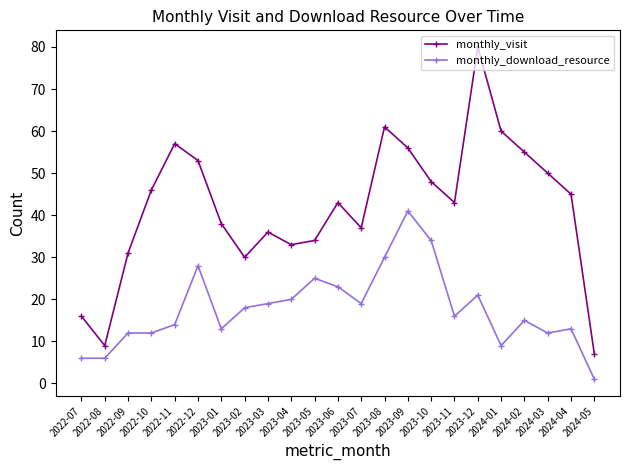

Reading left to right, what are all the values shown in this chart?

monthly_visit: 2022-07=16	2022-08=9	2022-09=31	2022-10=46	2022-11=57	2022-12=53	2023-01=38	2023-02=30	2023-03=36	2023-04=33	2023-05=34	2023-06=43	2023-07=37	2023-08=61	2023-09=56	2023-10=48	2023-11=43	2023-12=80	2024-01=60	2024-02=55	2024-03=50	2024-04=45	2024-05=7
monthly_download_resource: 2022-07=6	2022-08=6	2022-09=12	2022-10=12	2022-11=14	2022-12=28	2023-01=13	2023-02=18	2023-03=19	2023-04=20	2023-05=25	2023-06=23	2023-07=19	2023-08=30	2023-09=41	2023-10=34	2023-11=16	2023-12=21	2024-01=9	2024-02=15	2024-03=12	2024-04=13	2024-05=1